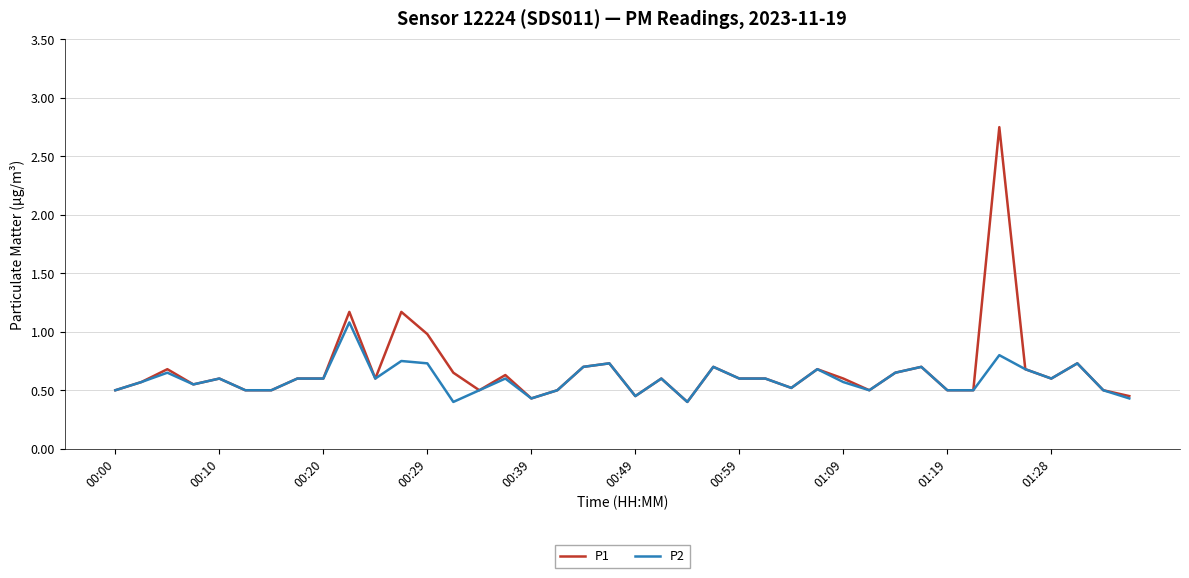

Rank the series by their average value, from highest to lowest.

P1, P2